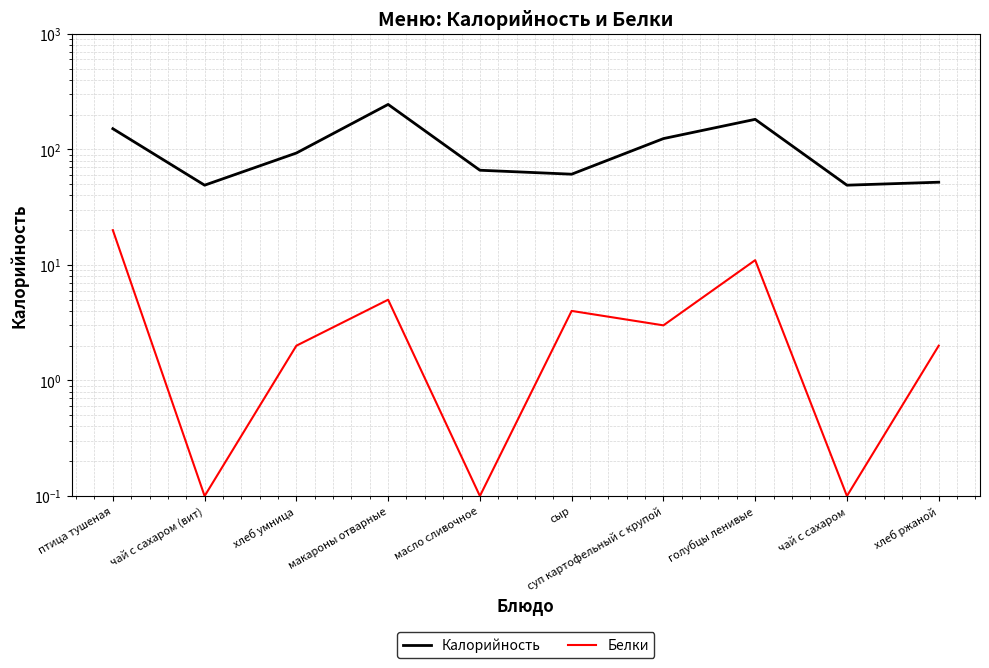

What is the value of the Белки point at the 4th from the left?

5.0